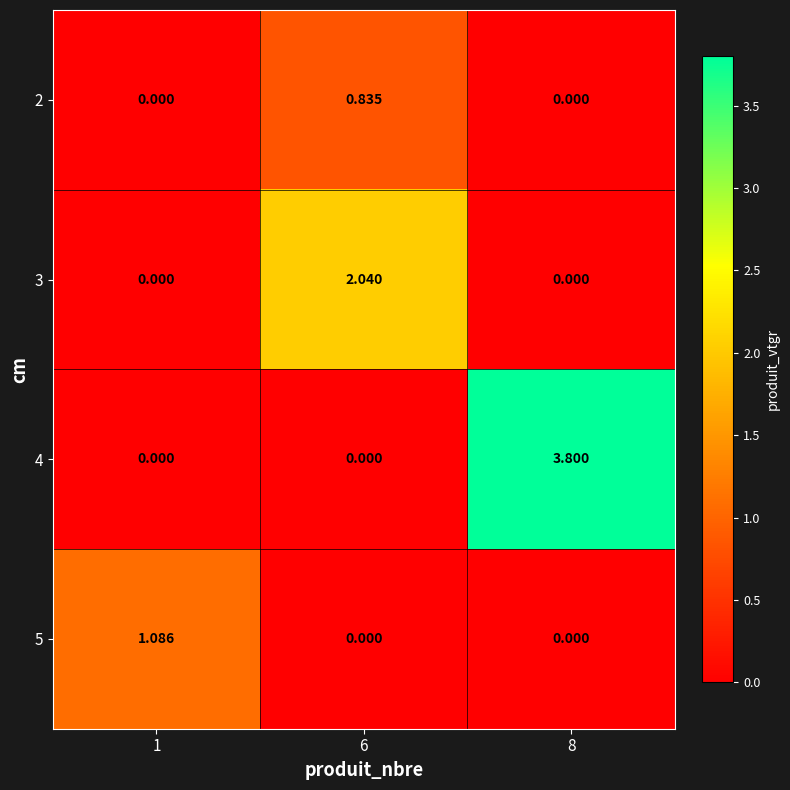

Reading left to right, extract all data points from this chart.

2: 1=0.0	6=0.8	8=0.0
3: 1=0.0	6=2.0	8=0.0
4: 1=0.0	6=0.0	8=3.8
5: 1=1.1	6=0.0	8=0.0